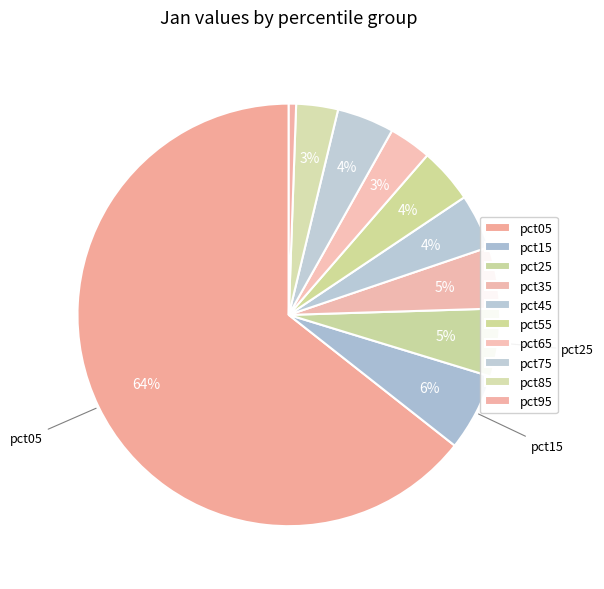

Is it true that pct15 is 6% of the pie?

True